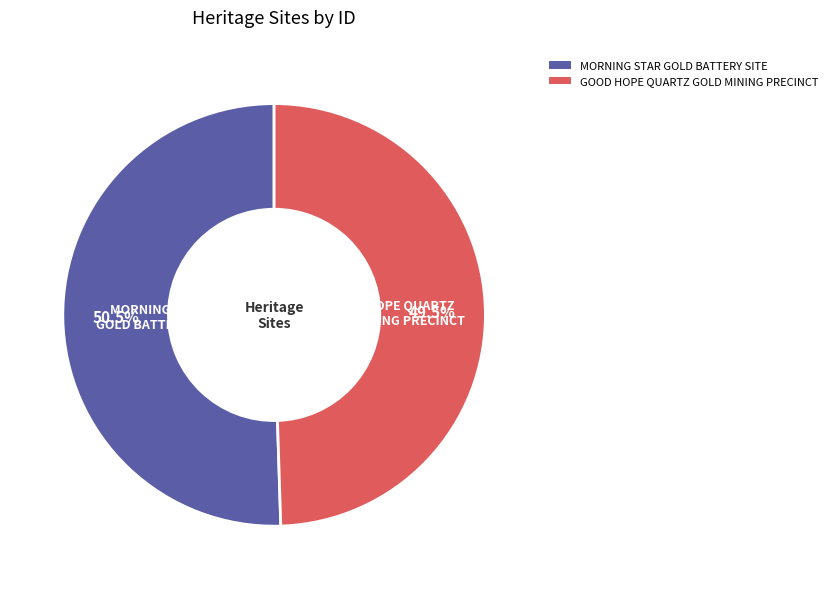

What is the total percentage of GOOD HOPE QUARTZ GOLD MINING PRECINCT and MORNING STAR GOLD BATTERY SITE?

100.0%